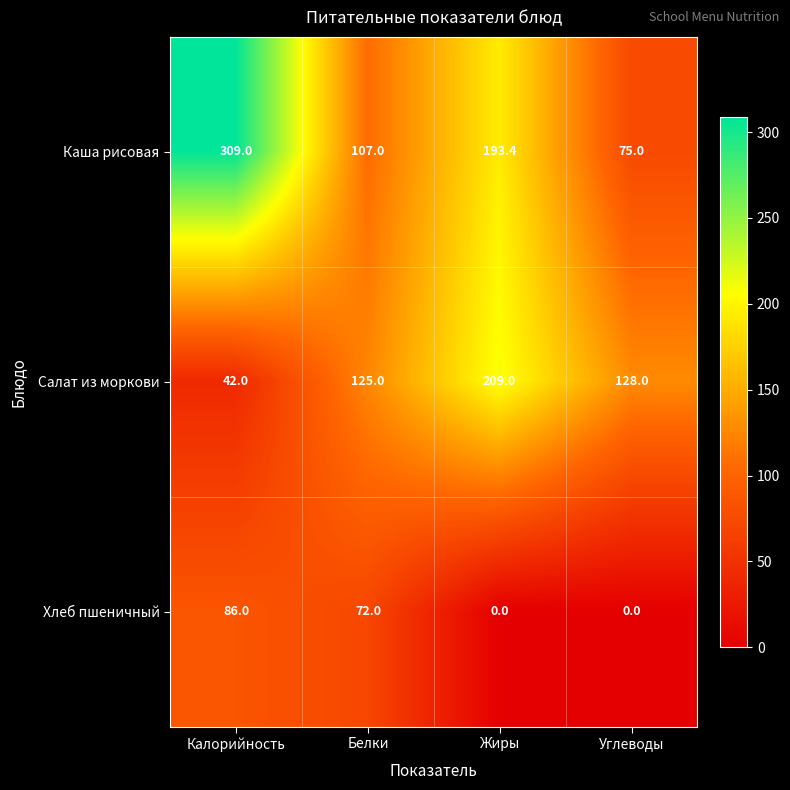

Which series has the largest range (max minus min)?

Каша рисовая